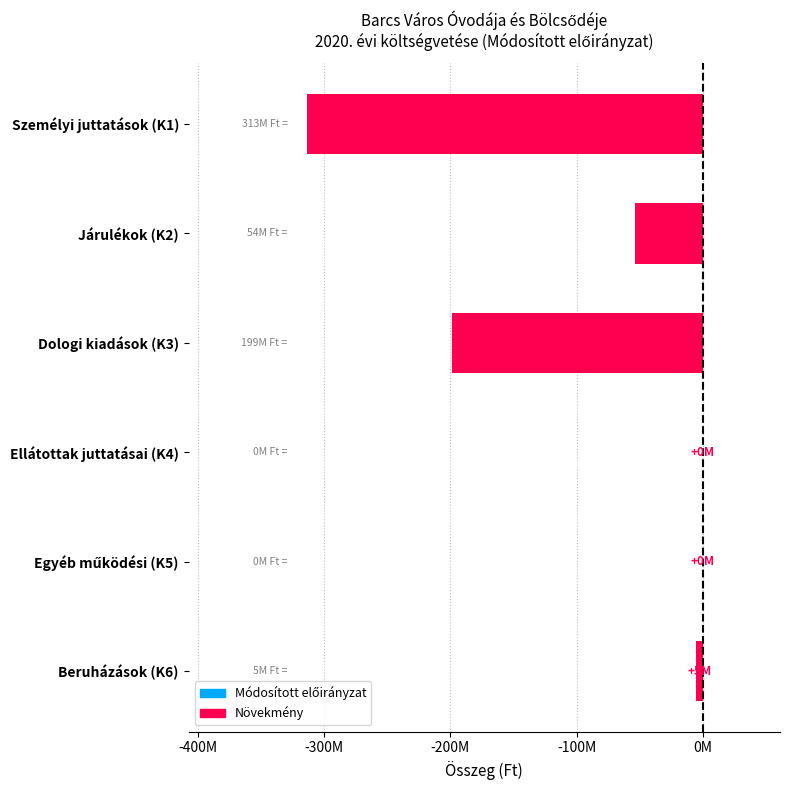

Does the chart contain stacked bars?

No